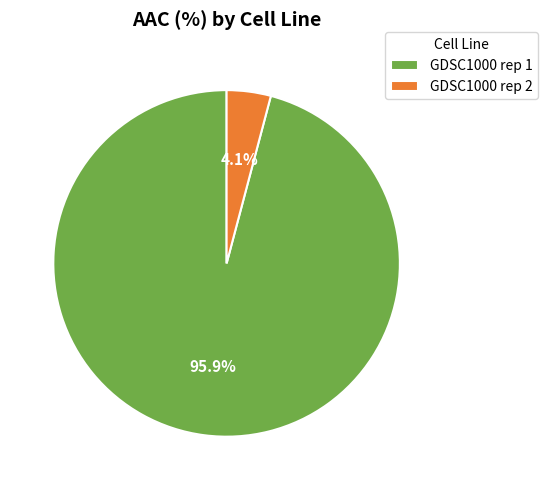

What percentage is the GDSC1000 rep 2 slice, to the nearest percent?

4%